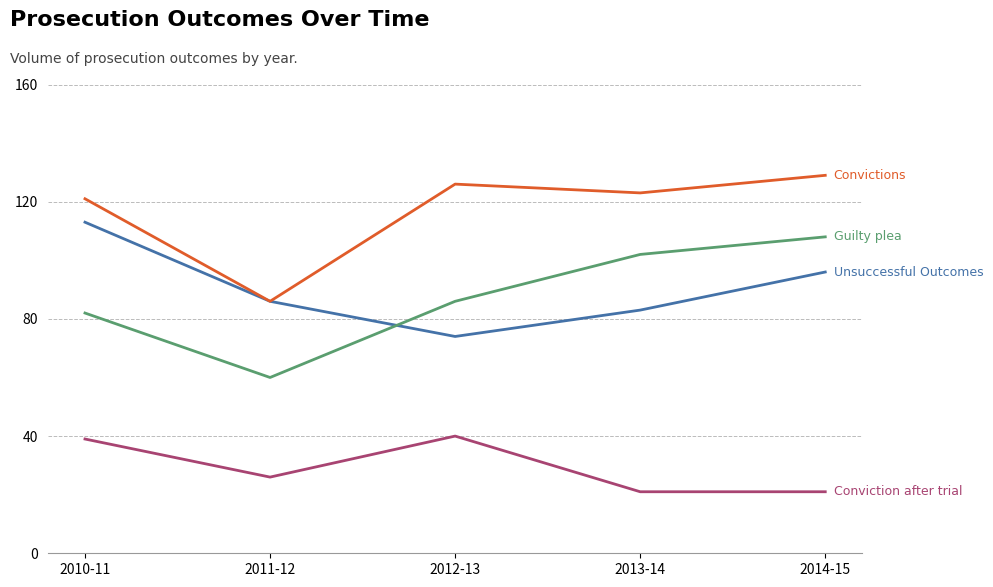

What is the minimum value shown in the chart?

21